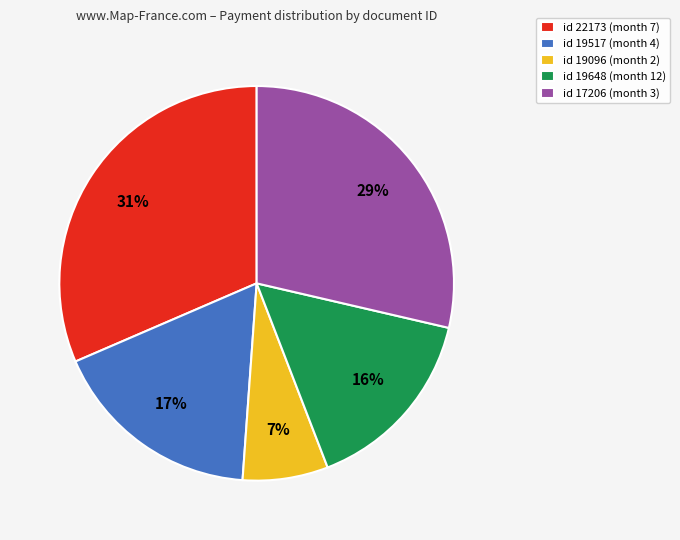

To the nearest percent, what is the difference between the largest and smallest slice percentages?

24%